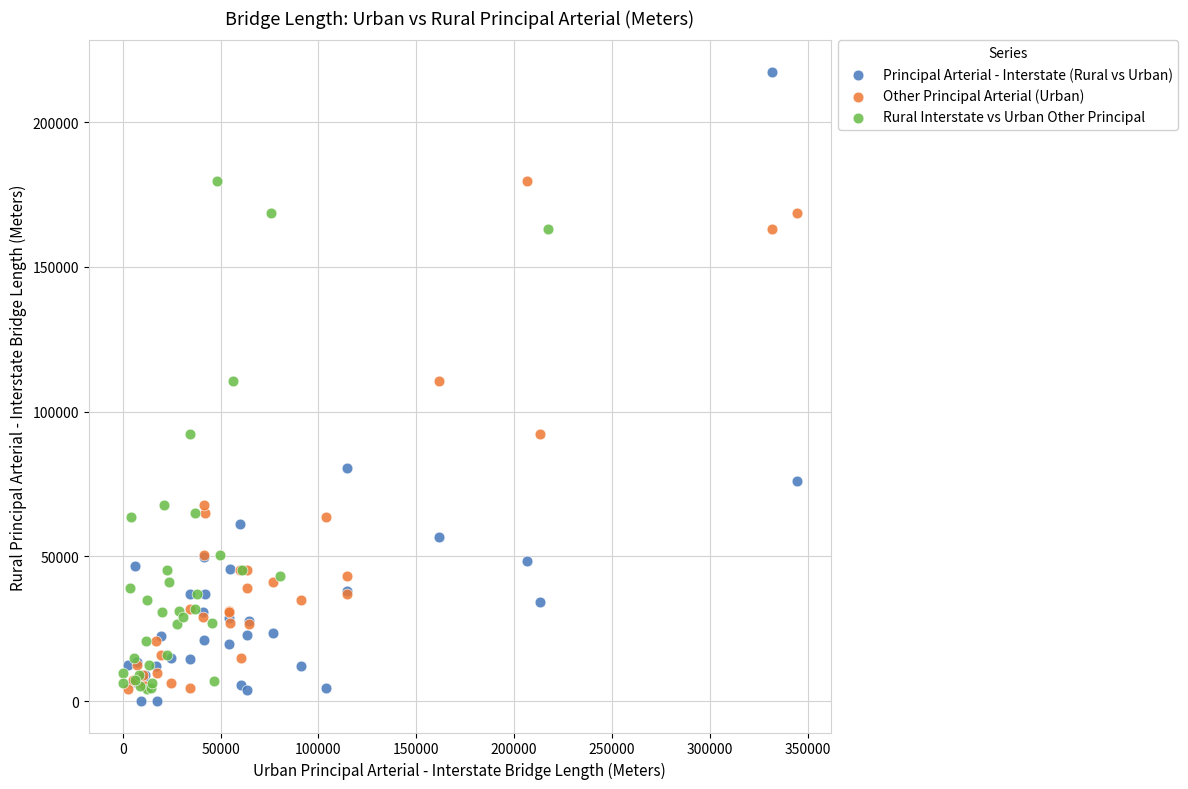

What are all the series names shown in the legend?

Principal Arterial - Interstate (Rural vs Urban), Other Principal Arterial (Urban), Rural Interstate vs Urban Other Principal